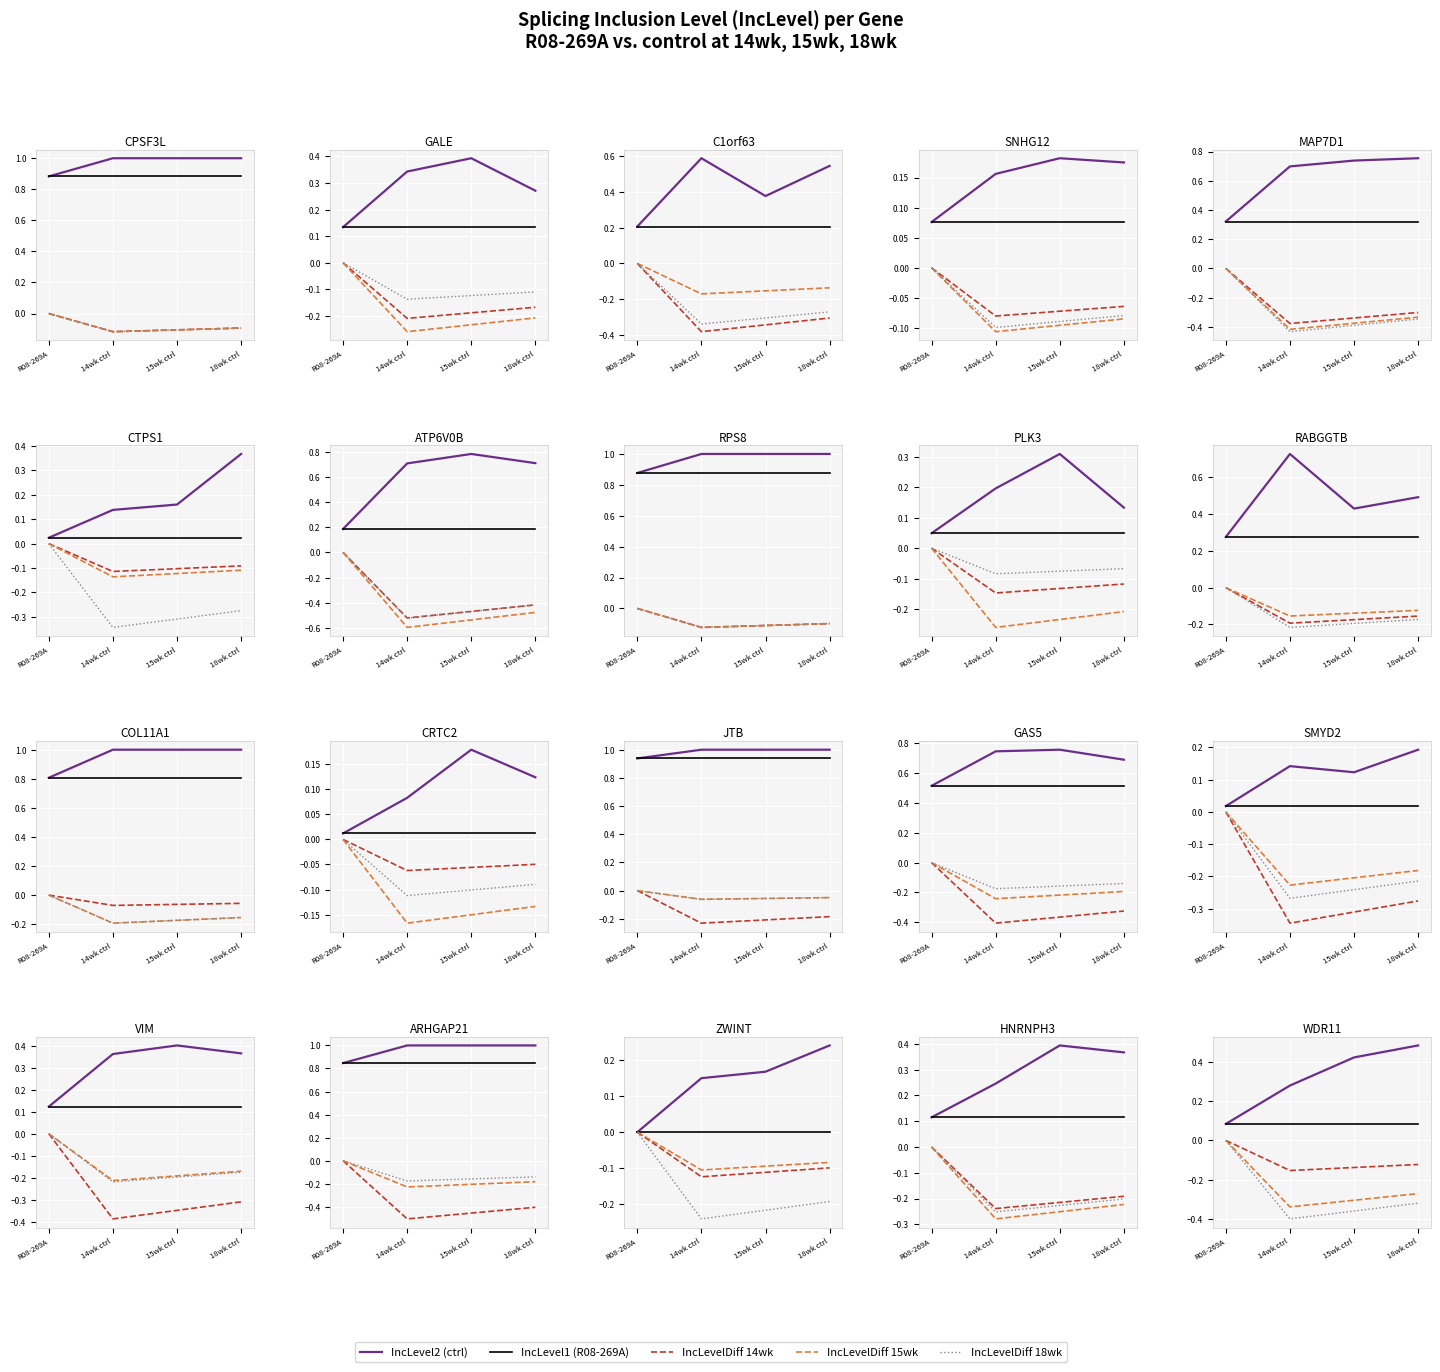

How many data points does each series have?

4